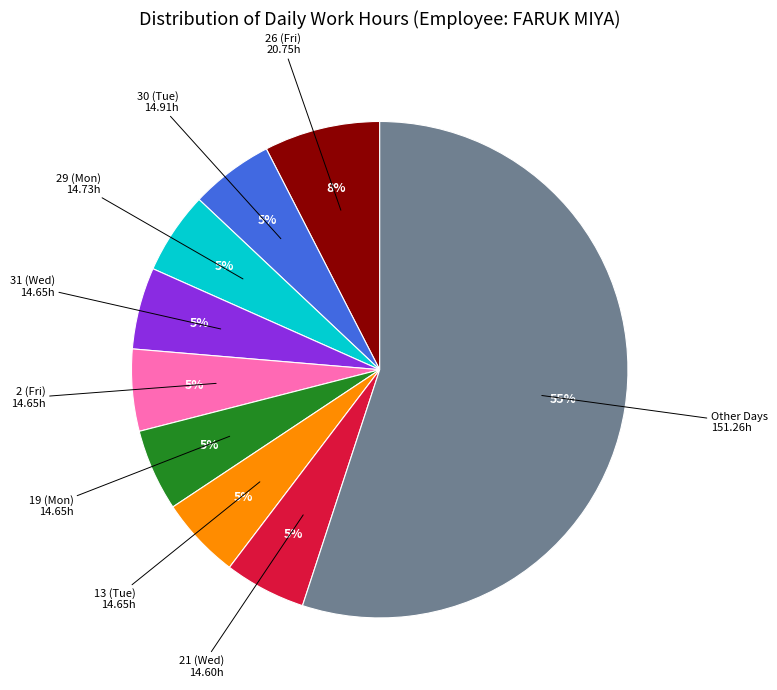

To the nearest percent, what is the average slice percentage?

11%